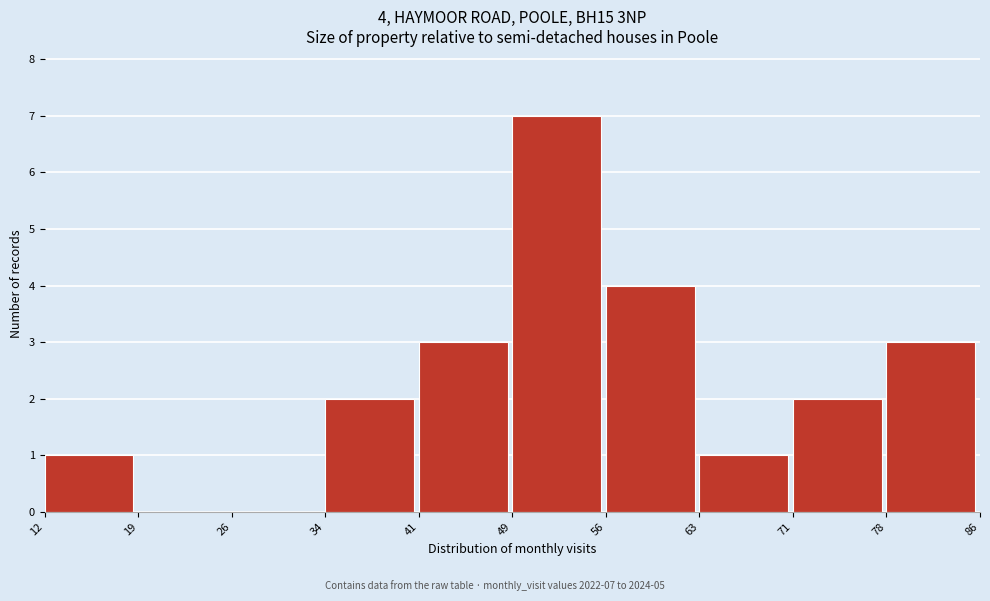

Reading left to right, what are all the values shown in this chart?

12=1	19=0	26=0	34=2	41=3	49=7	56=4	63=1	71=2	78=3